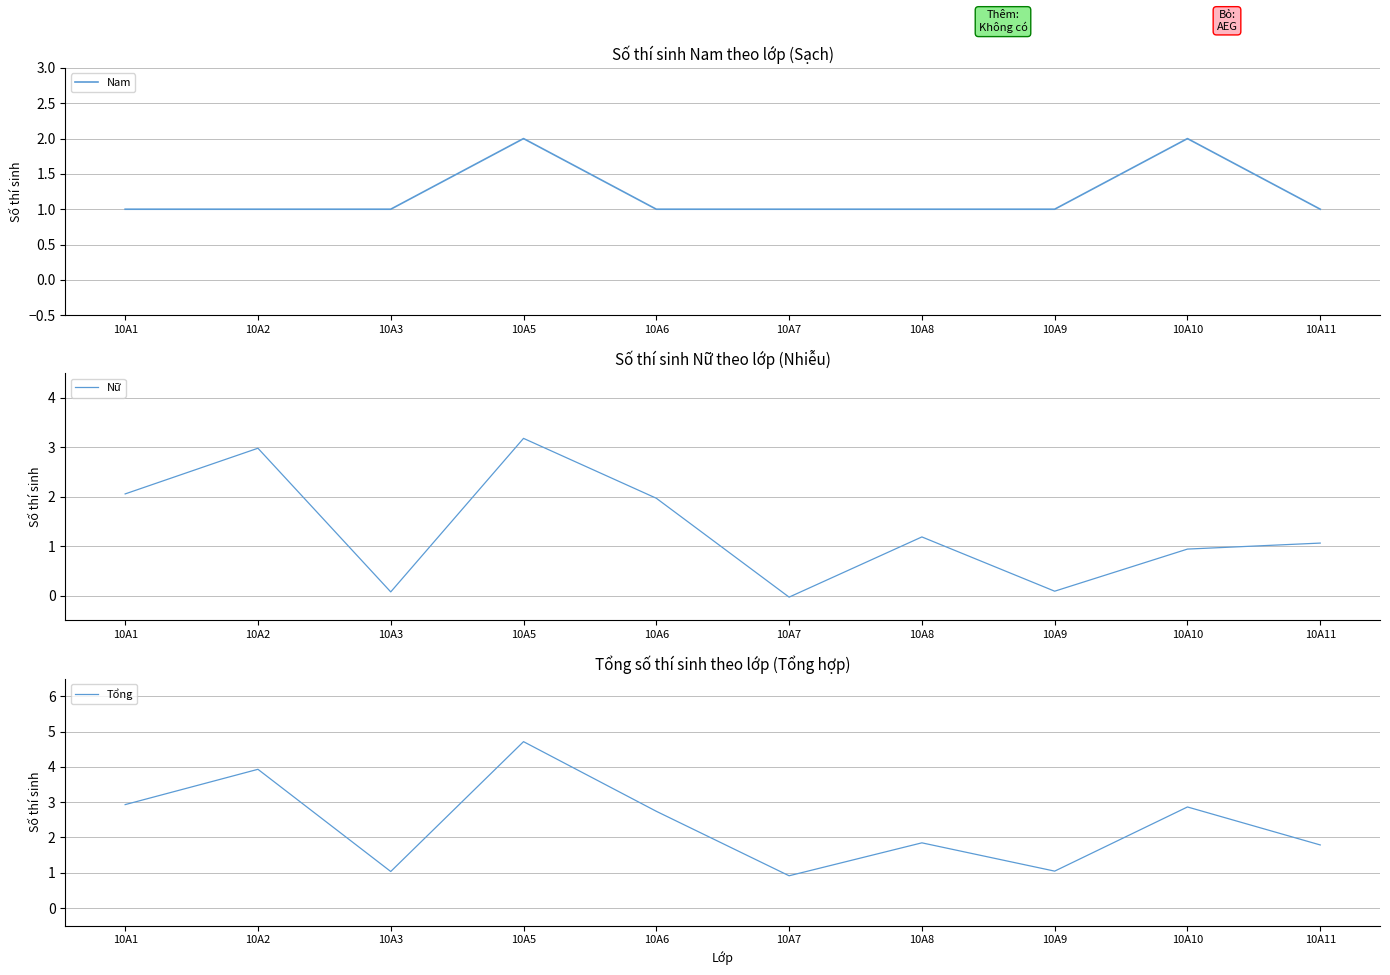

Does the chart display data point markers on the line(s)?

No